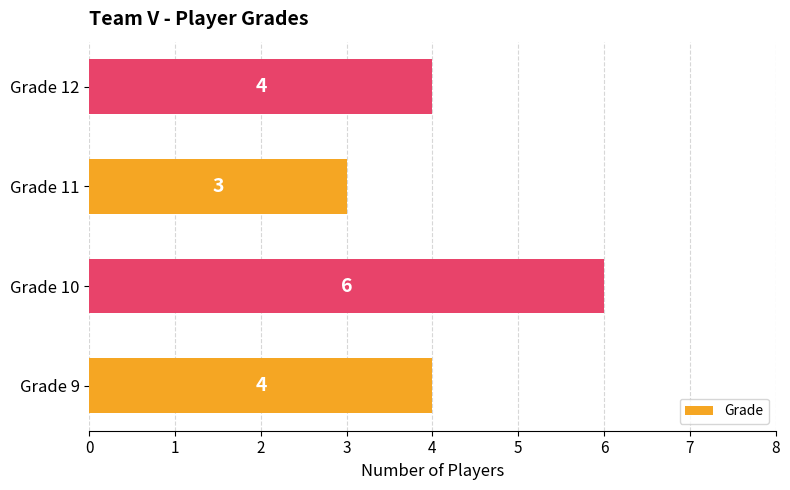

What is the sum of all values?

17